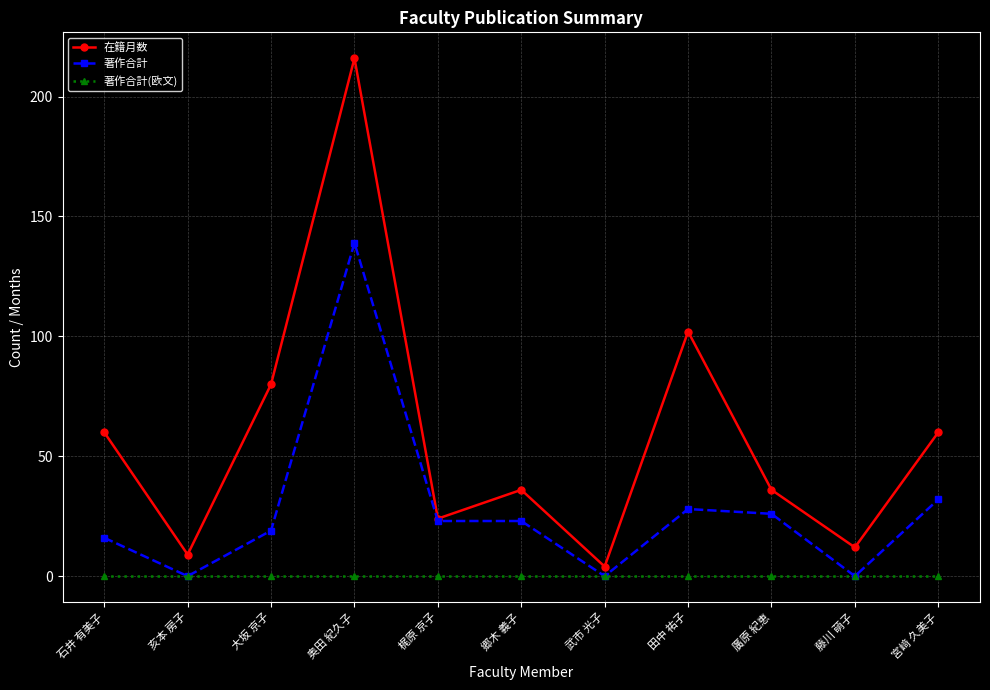

What position from the left is 石井 有美子?

1